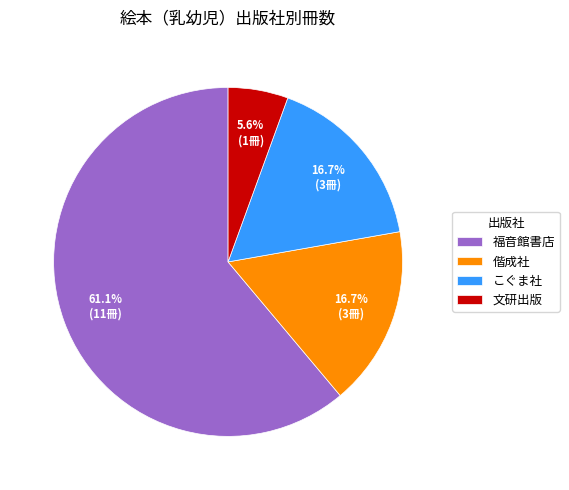

Count the number of slices in the pie.

4